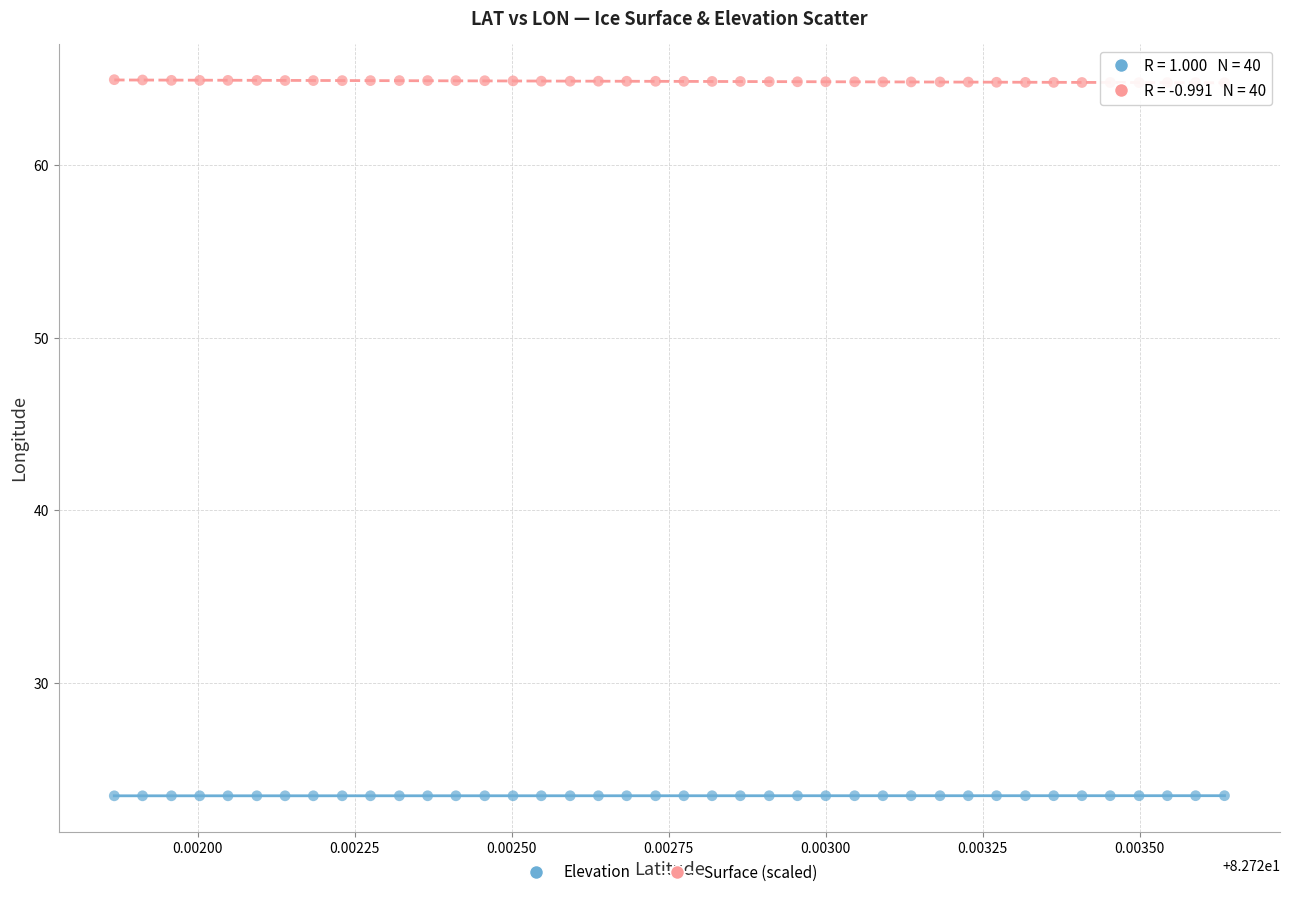

Which series contains the highest Y value?

Surface (scaled)